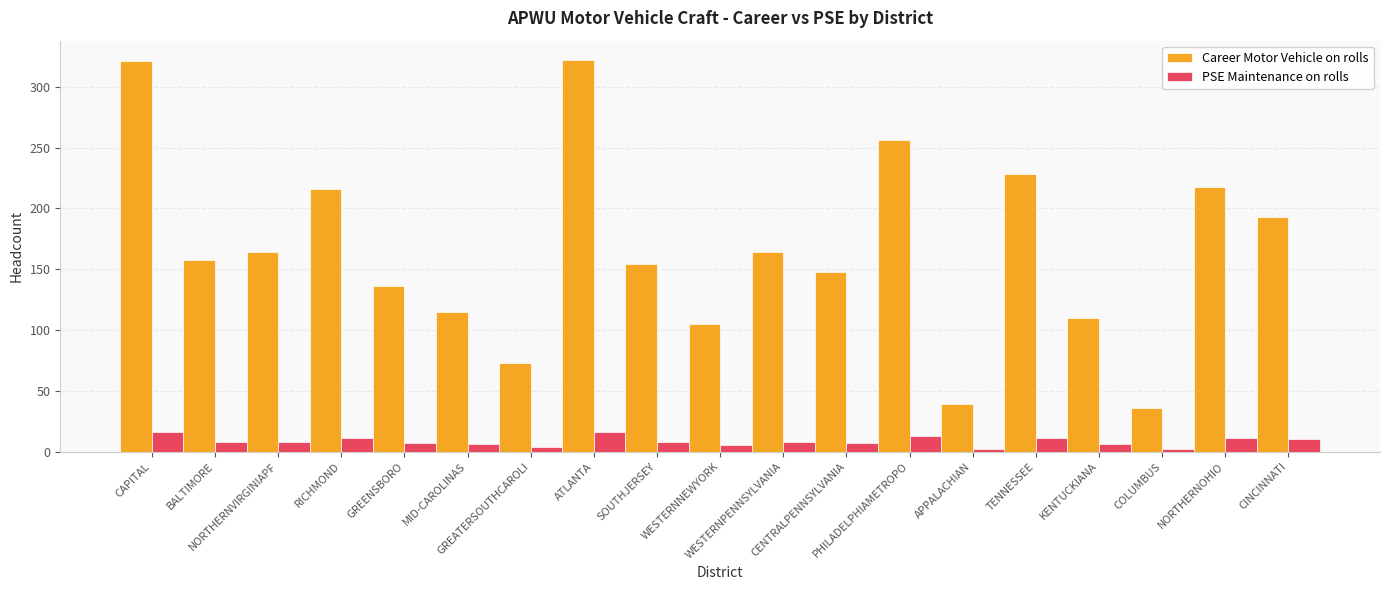

Which series has the widest spread of values?

Career Motor Vehicle on rolls